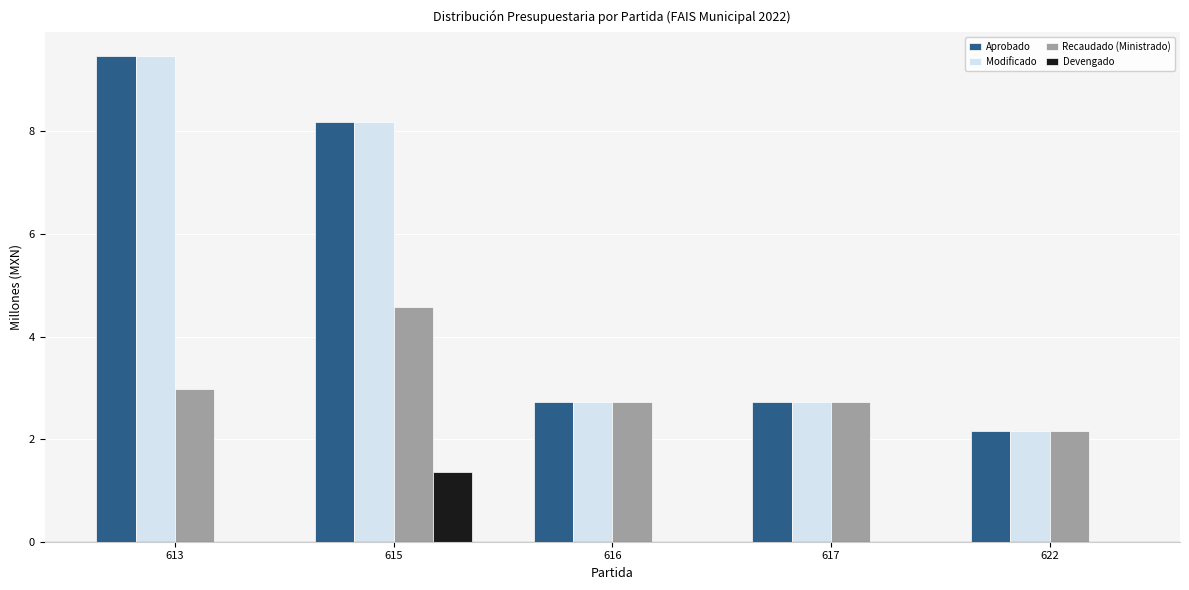

What is the maximum value for Recaudado (Ministrado)?

4.6